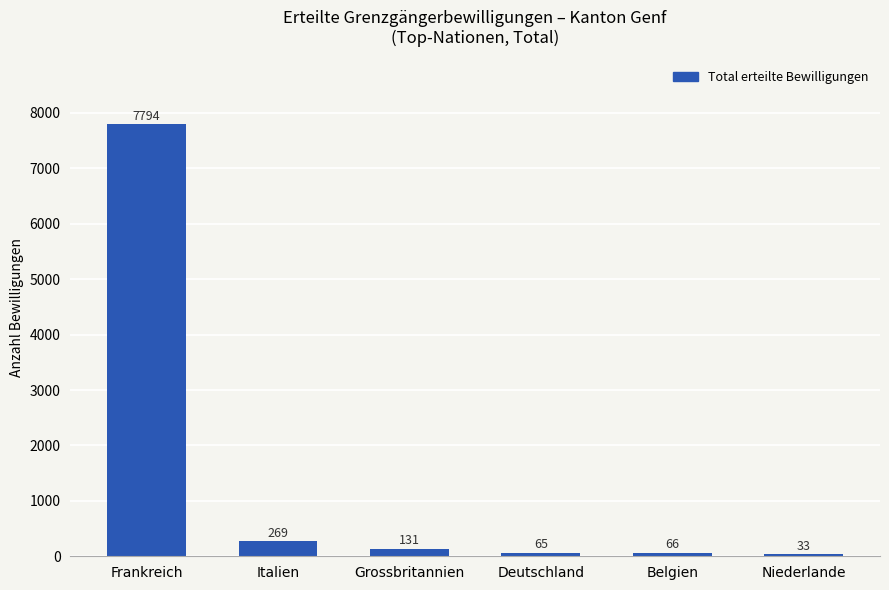

Which has a higher value, Grossbritannien or Belgien?

Grossbritannien